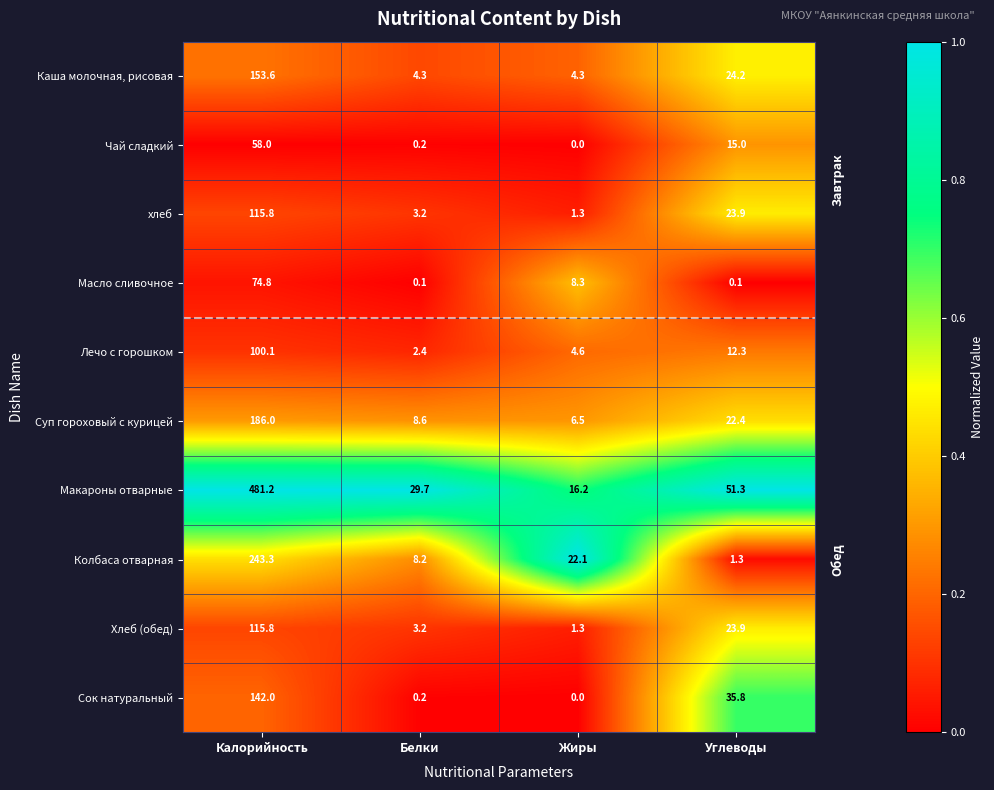

How many categories are shown in the chart?

4